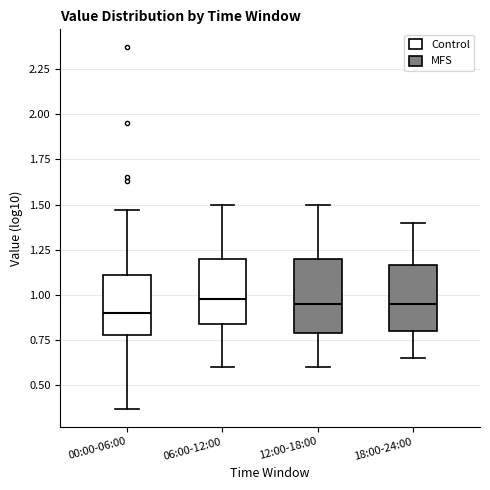

Reading left to right, read every box against the y-axis: the position of its median line, the range the box covers, and the ends of its whiskers. The values are not printed on the chart, so give them approximately, as read against the axis.

00:00-06:00: median 0.90, box 0.80 to 1.10, whiskers 0.35 to 1.45
06:00-12:00: median 1.00, box 0.85 to 1.20, whiskers 0.60 to 1.50
12:00-18:00: median 0.95, box 0.80 to 1.20, whiskers 0.60 to 1.50
18:00-24:00: median 0.95, box 0.80 to 1.15, whiskers 0.65 to 1.40